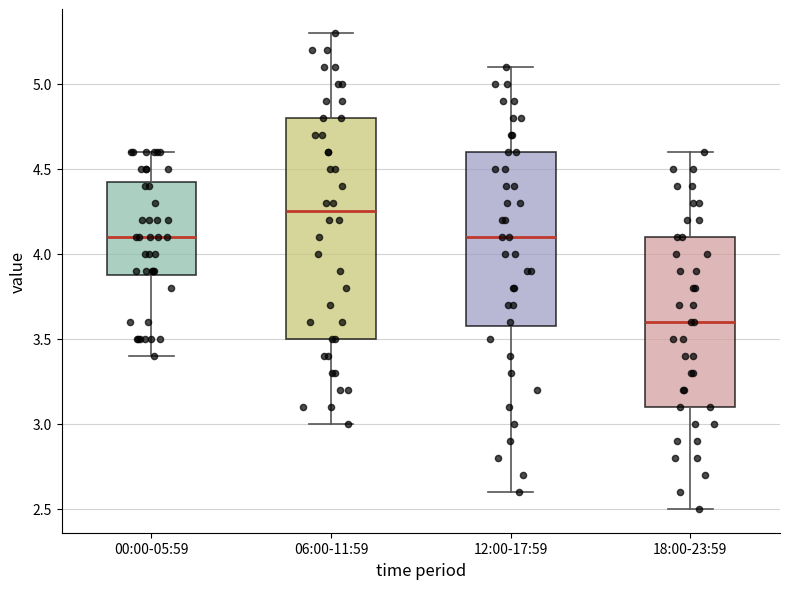

Reading left to right, transcribe this box plot: for each box, give where its median line is, the range the box spans, and where its two whiskers end, as read against the y-axis. The values are not printed on the chart, so give them approximately, as read against the axis.

00:00-05:59: median 4.10, box 3.90 to 4.45, whiskers 3.40 to 4.60
06:00-11:59: median 4.25, box 3.50 to 4.80, whiskers 3.00 to 5.30
12:00-17:59: median 4.10, box 3.60 to 4.60, whiskers 2.60 to 5.10
18:00-23:59: median 3.60, box 3.10 to 4.10, whiskers 2.50 to 4.60